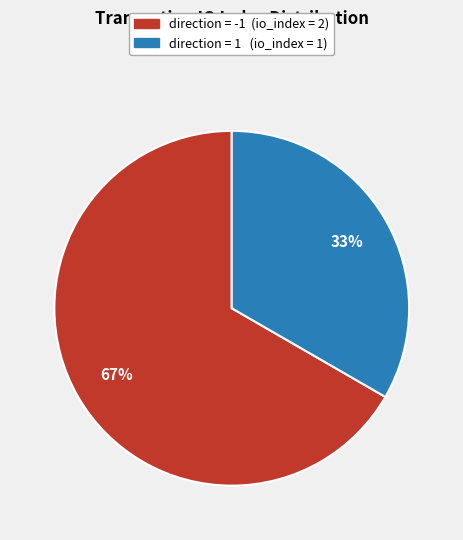

To the nearest percent, what is the average slice percentage?

50%